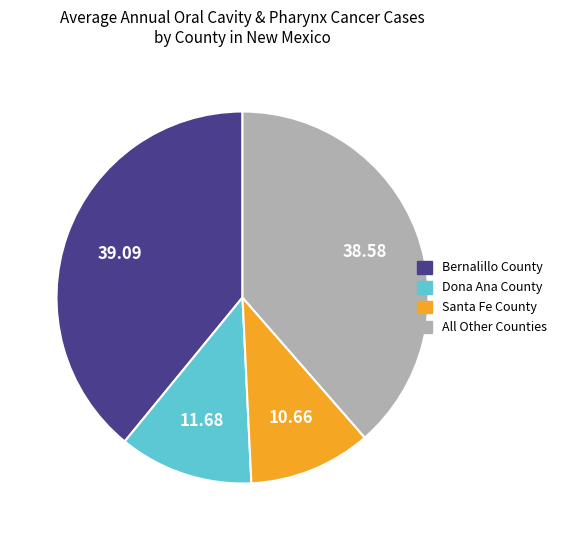

Is there a majority slice in this chart?

No